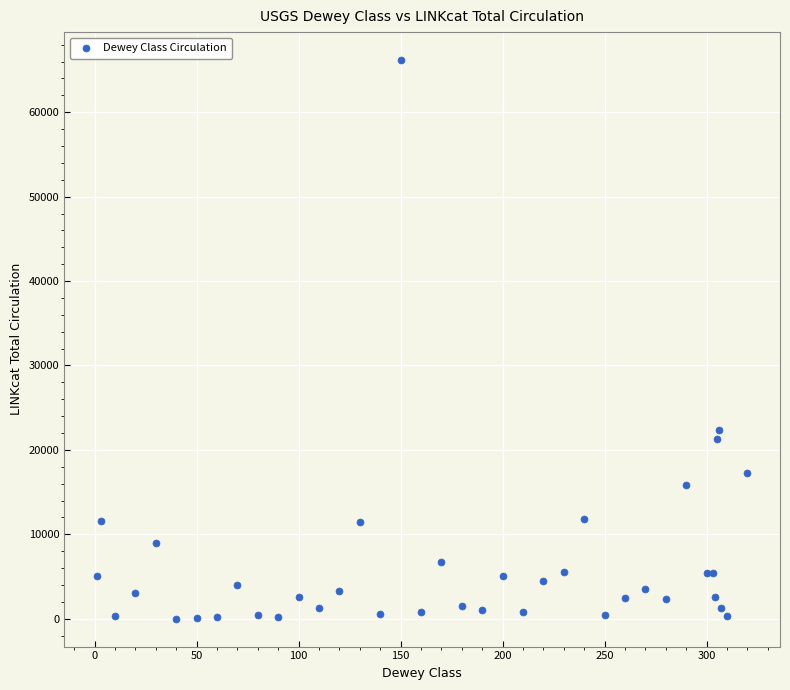

What Y value in the scatter plot is closest to 33092?

22397